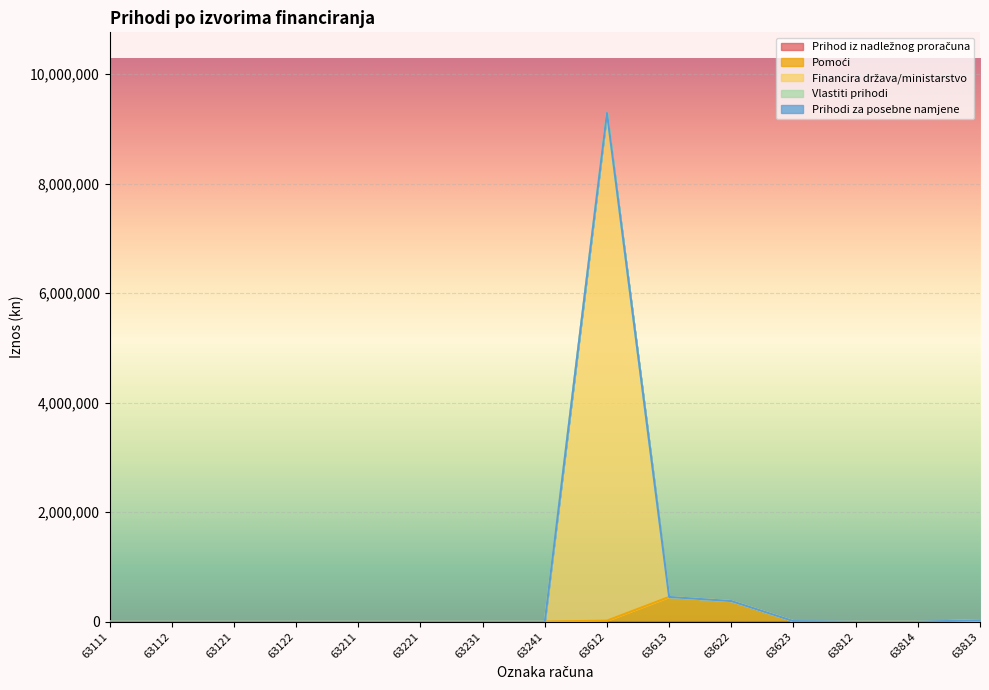

Between 63221 and 63812, which series saw the biggest shift?

Prihod iz nadležnog proračuna